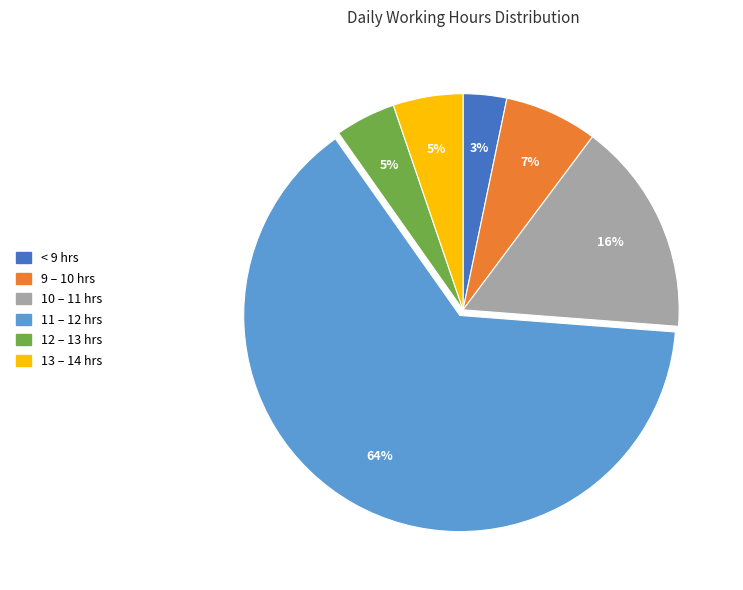

What is the ratio of the value at 10 – 11 hrs to the value at 9 – 10 hrs?

2.3